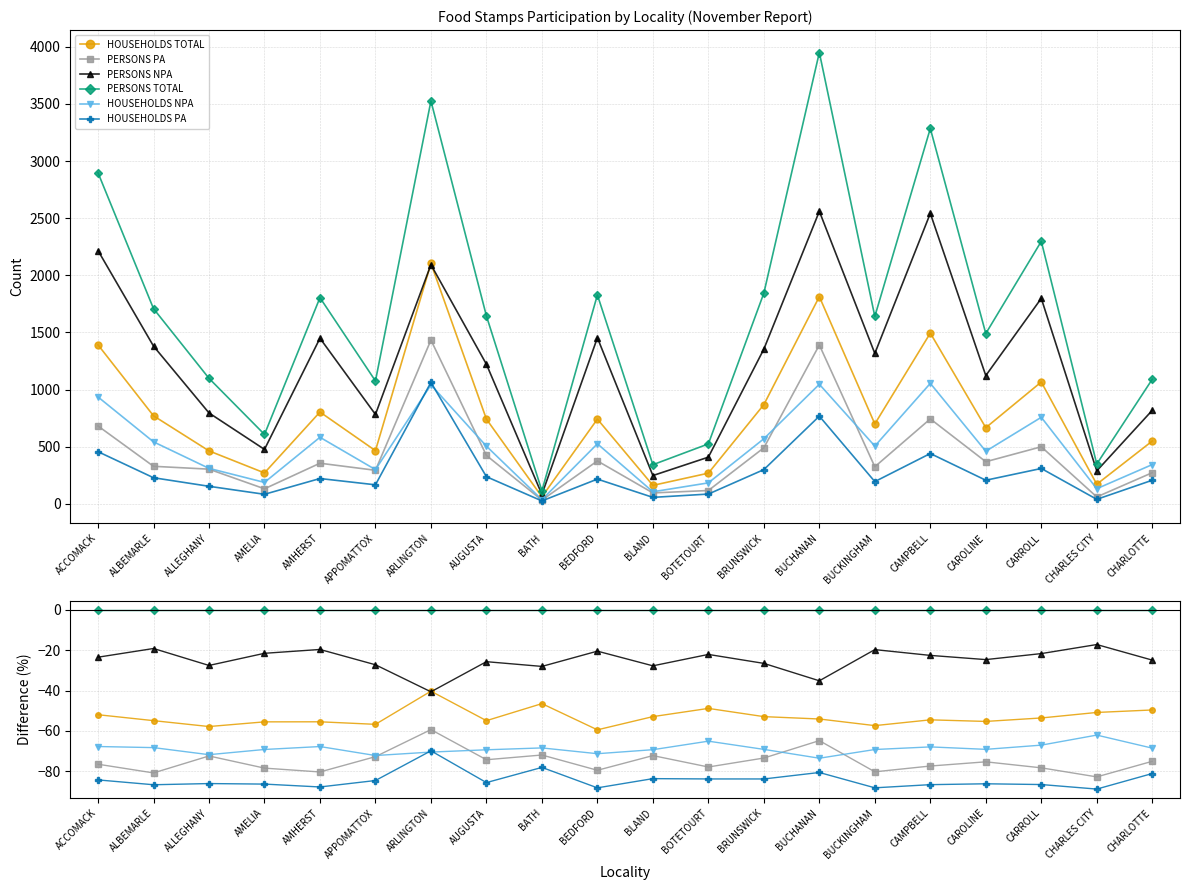

The PERSONS NPA series shows -36.8 at BOTETOURT. True or false?

False